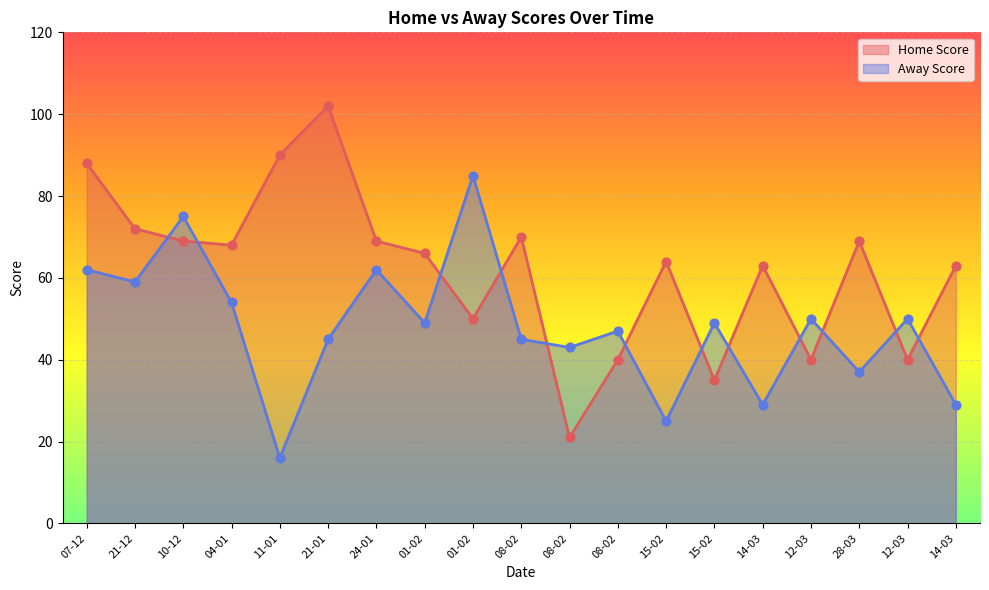

At how many categories does at least one series exceed 98?

1